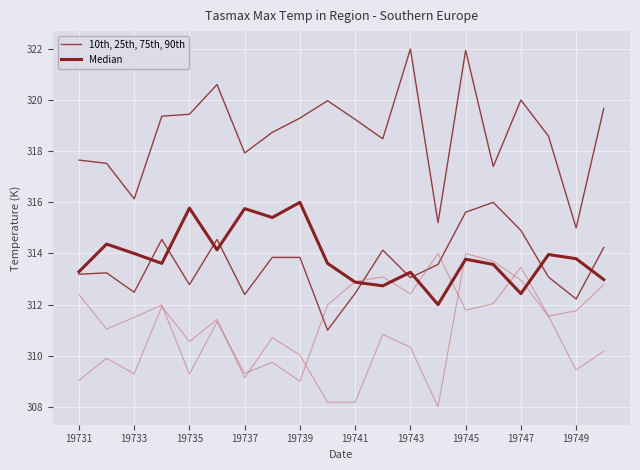

At how many categories does at least one series exceed 312?

20